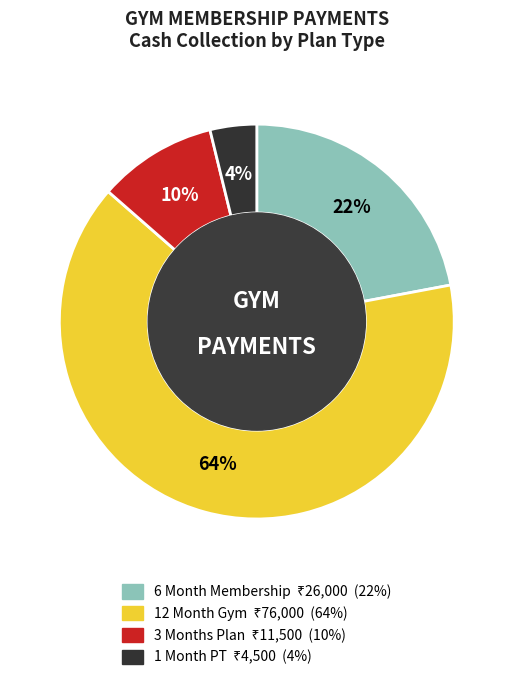

To the nearest percent, what is the average slice percentage?

25%